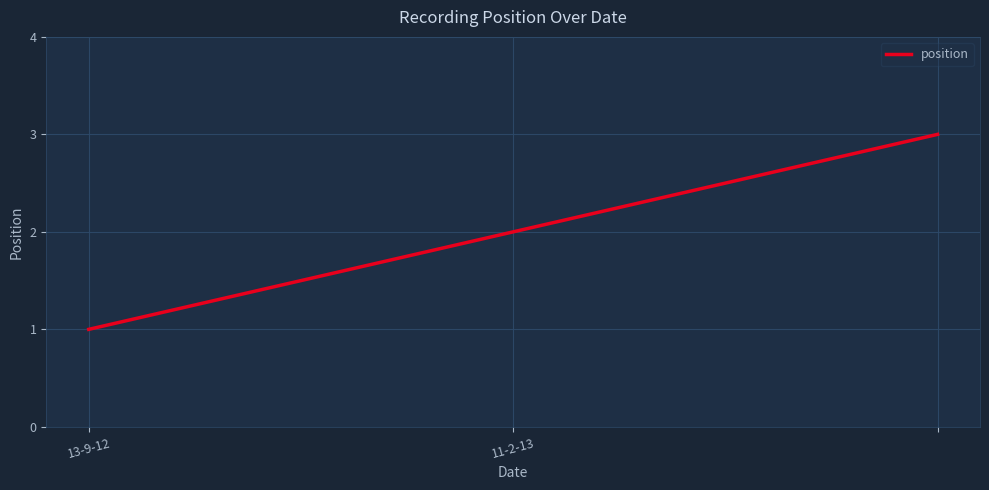

Count the number of data series in this chart.

1